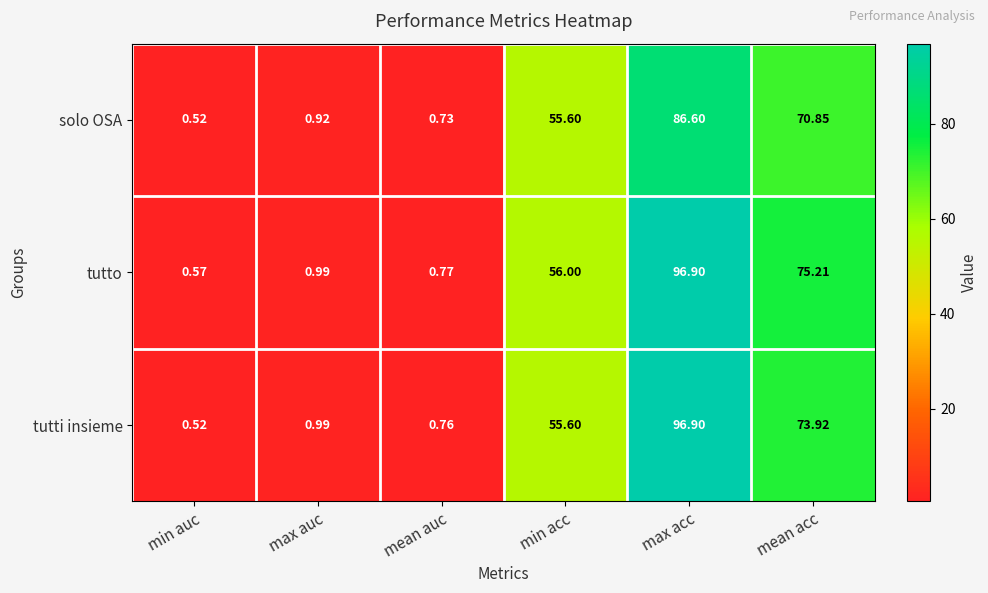

Which category has the lowest value in the tutto series?

min auc